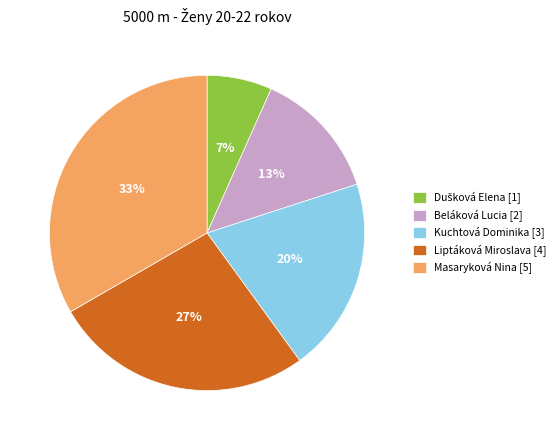

Count the number of slices in the pie.

5